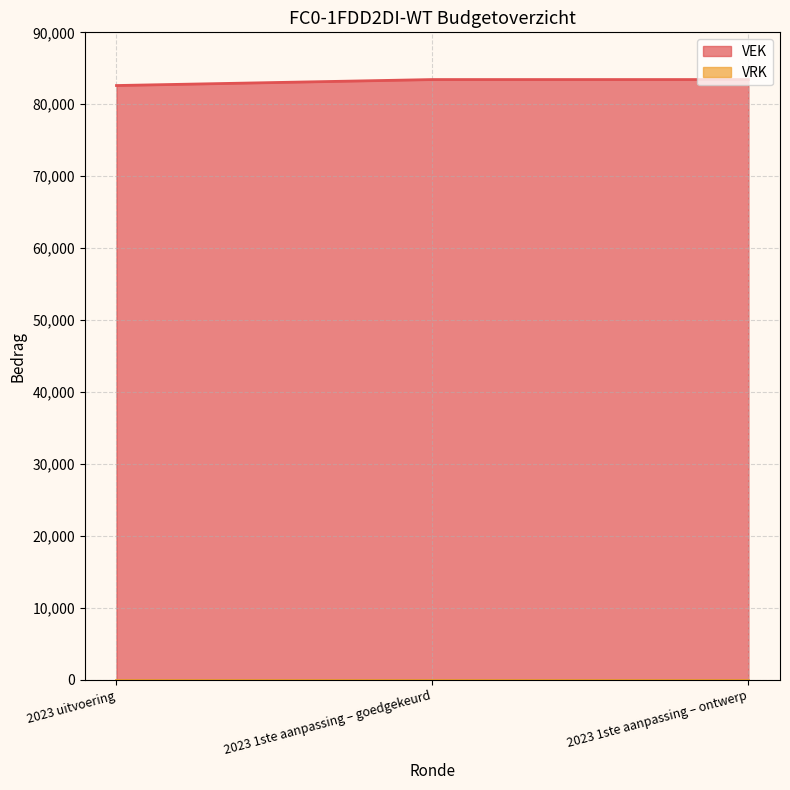

Is it true that the value at 2023 1ste aanpassing – ontwerp is 83437?

True